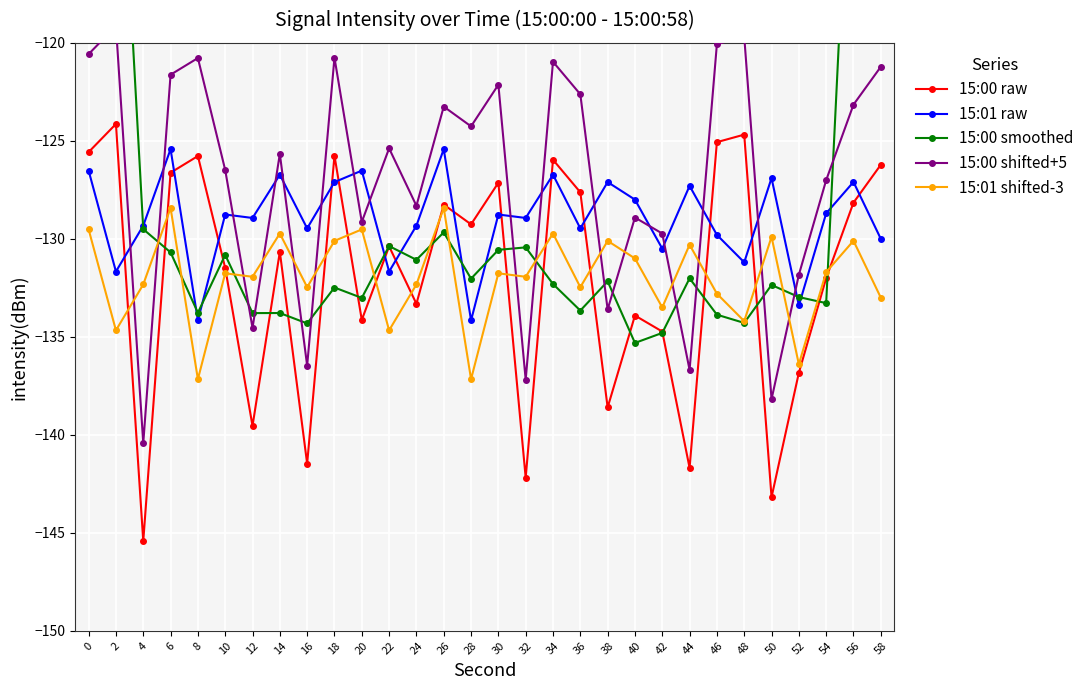

At which category does 15:01 shifted-3 reach its first local valley?

2